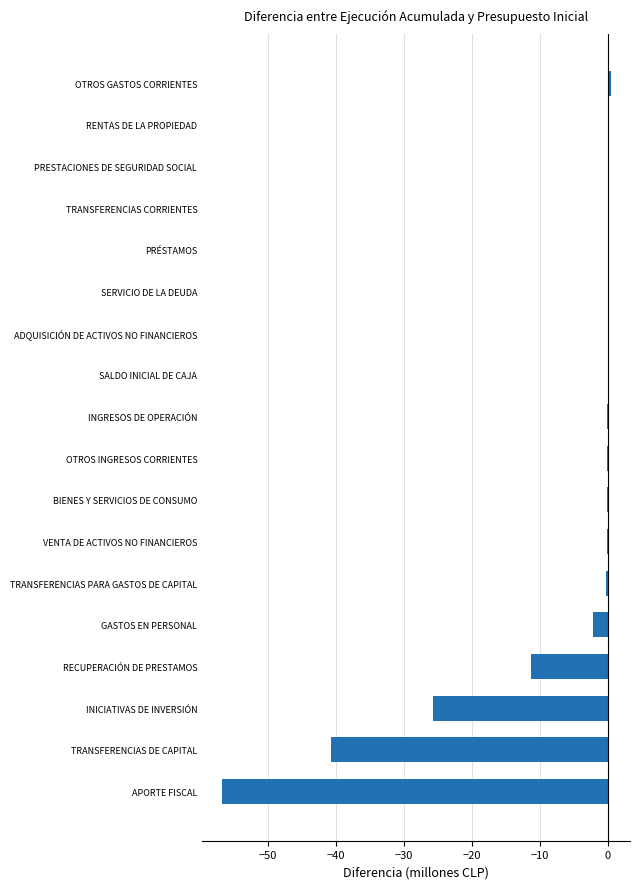

Between GASTOS EN PERSONAL and TRANSFERENCIAS PARA GASTOS DE CAPITAL, which is larger?

TRANSFERENCIAS PARA GASTOS DE CAPITAL